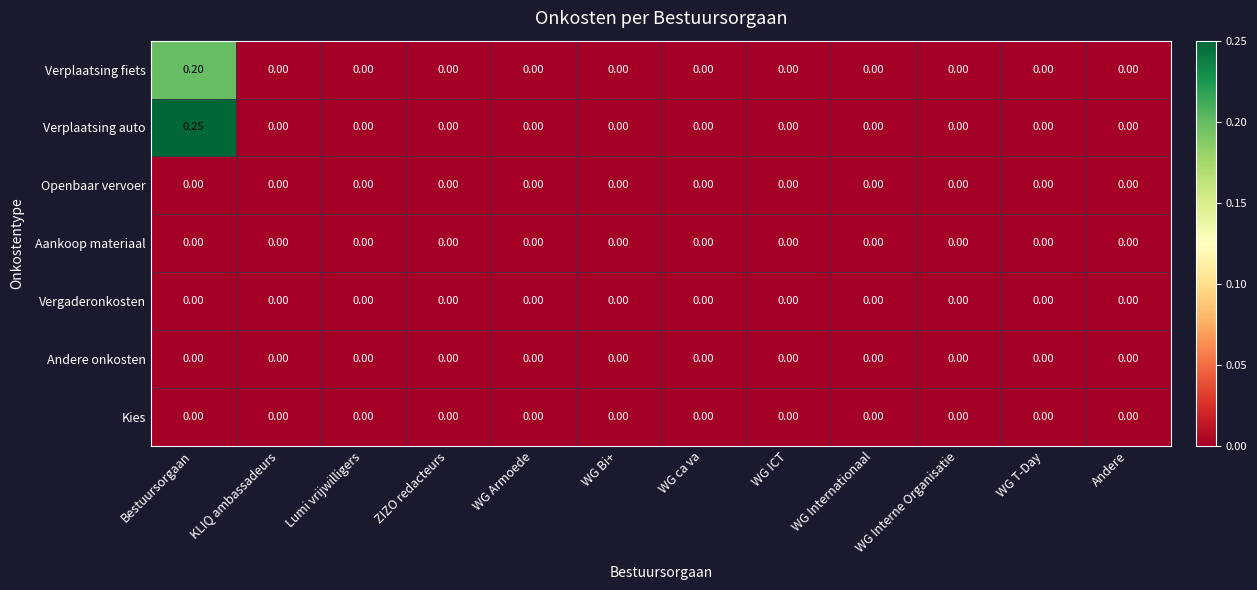

Count the number of data series in this chart.

7